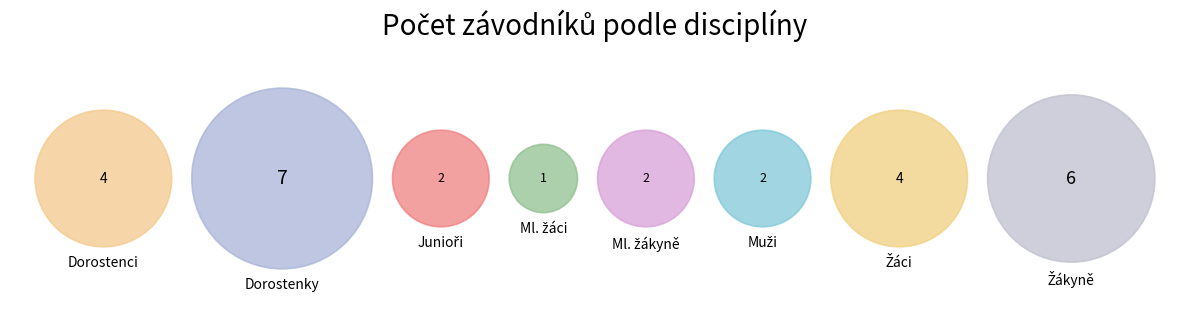

Which has a higher value, Muži or Žáci?

Žáci